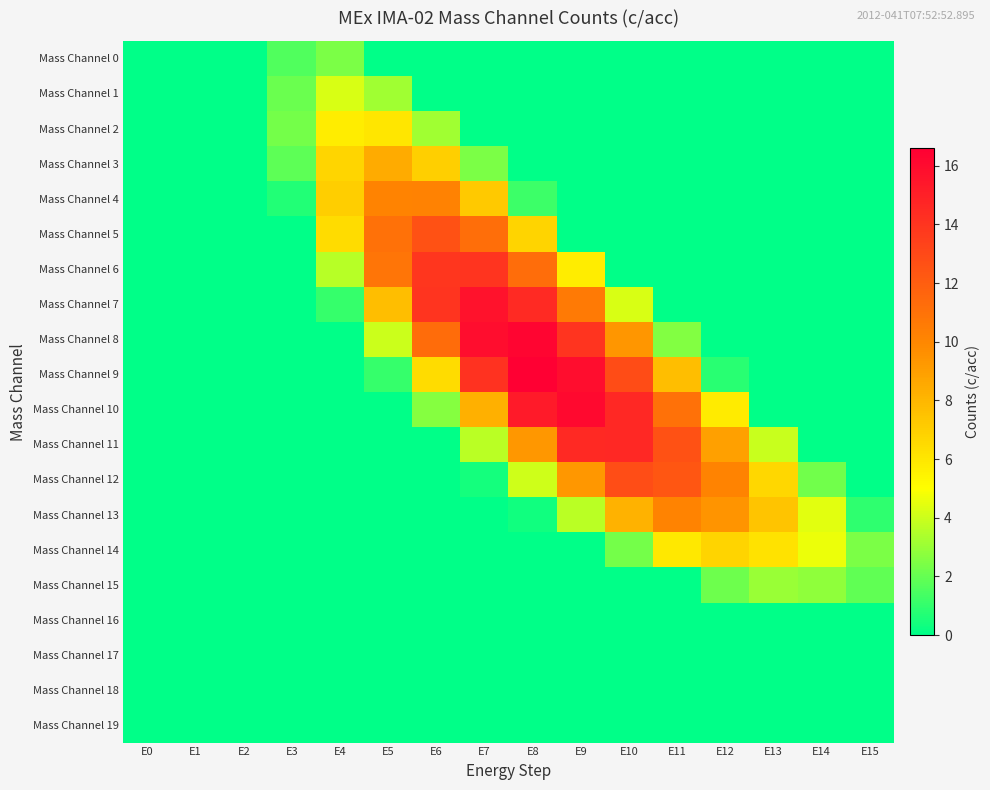

How many distinct data groups are displayed?

20